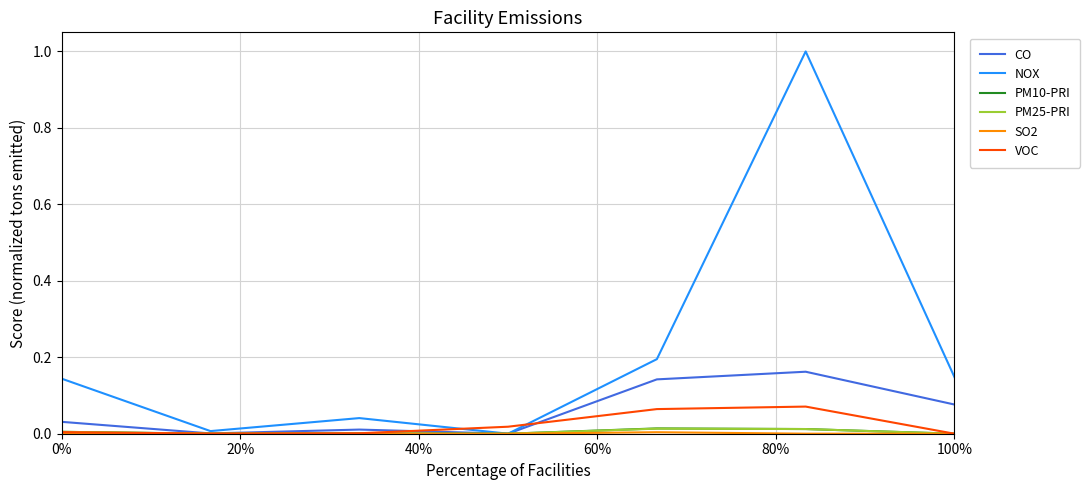

What is the maximum value for NOX?

1.0